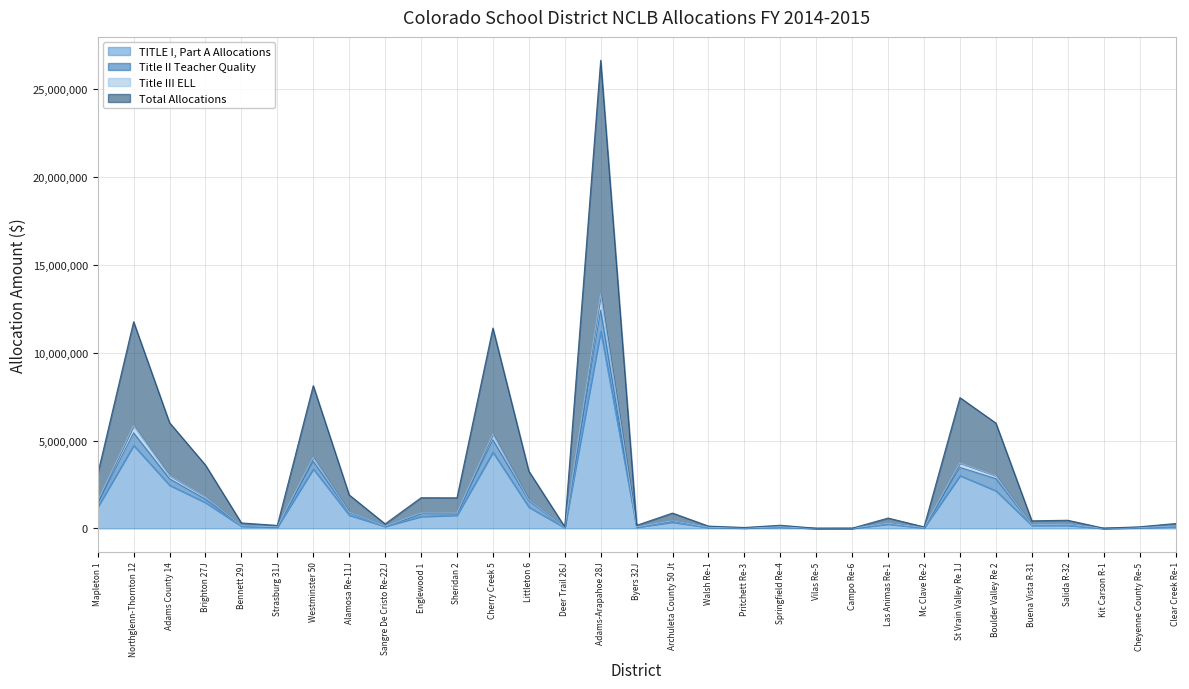

At which category is the sum across all series the highest?

Adams-Arapahoe 28J